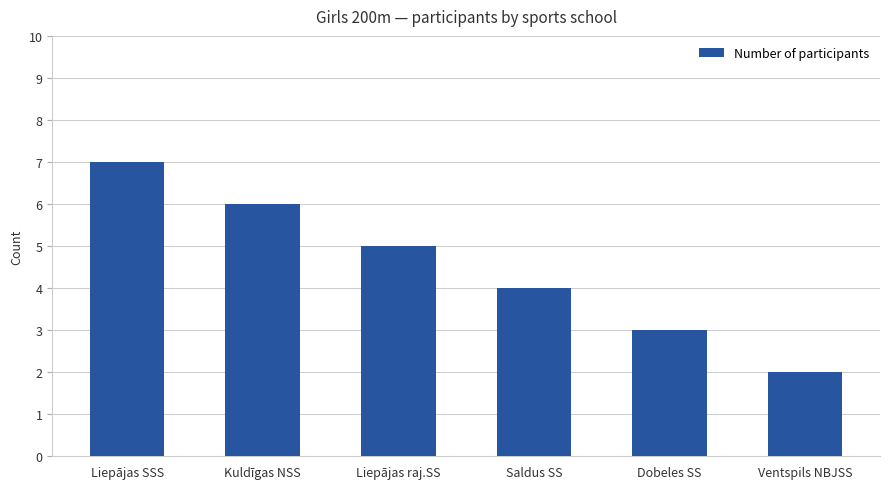

What is the ratio of the value at Saldus SS to the value at Dobeles SS?

1.3